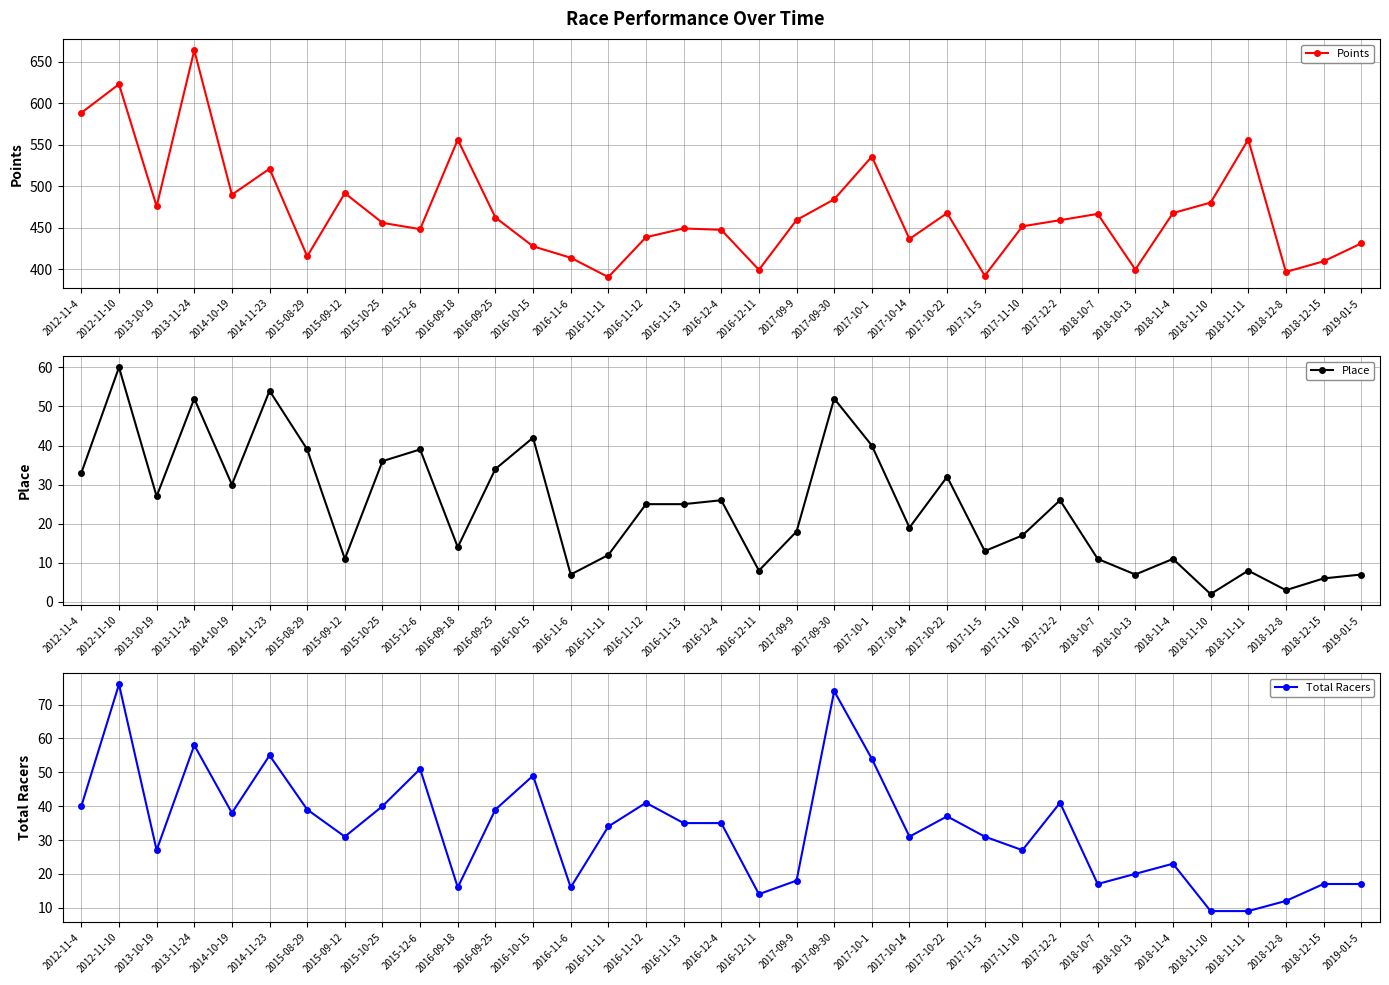

Which category has the highest value across all series?

2013-11-24